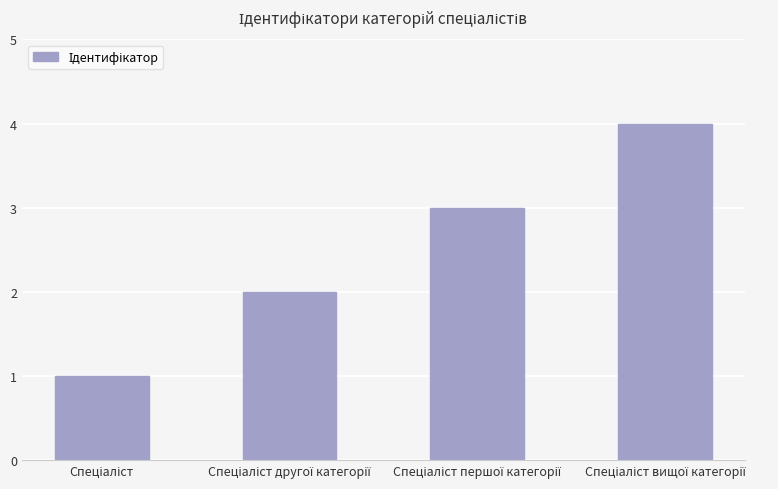

What is the difference between the maximum and minimum values?

3